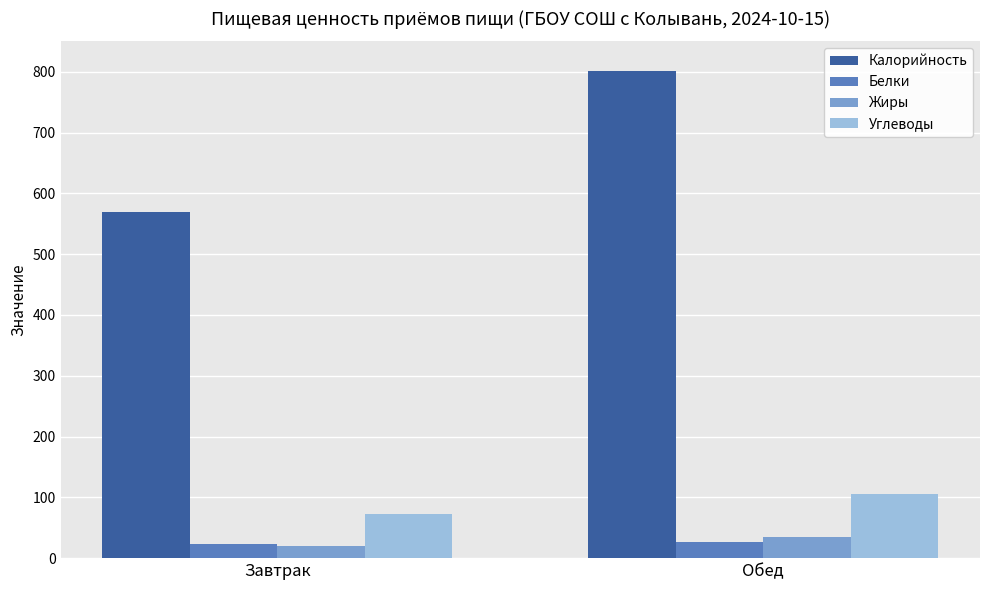

The Жиры series shows 19.2 at Завтрак. True or false?

True